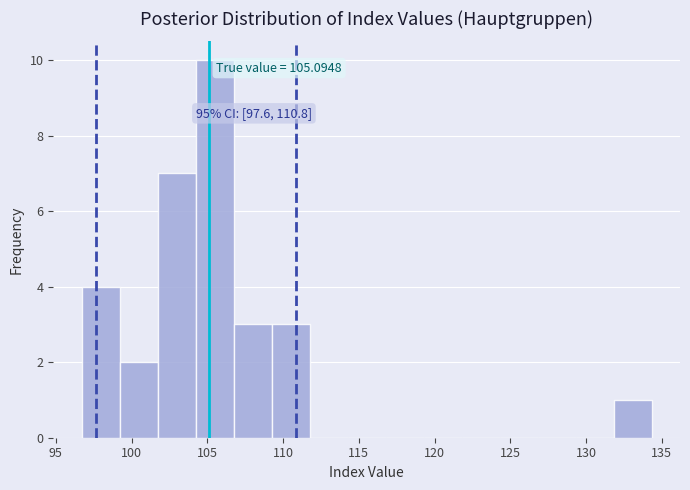

Over which range of the x-axis is the bar tallest?

104.0 to 106.5